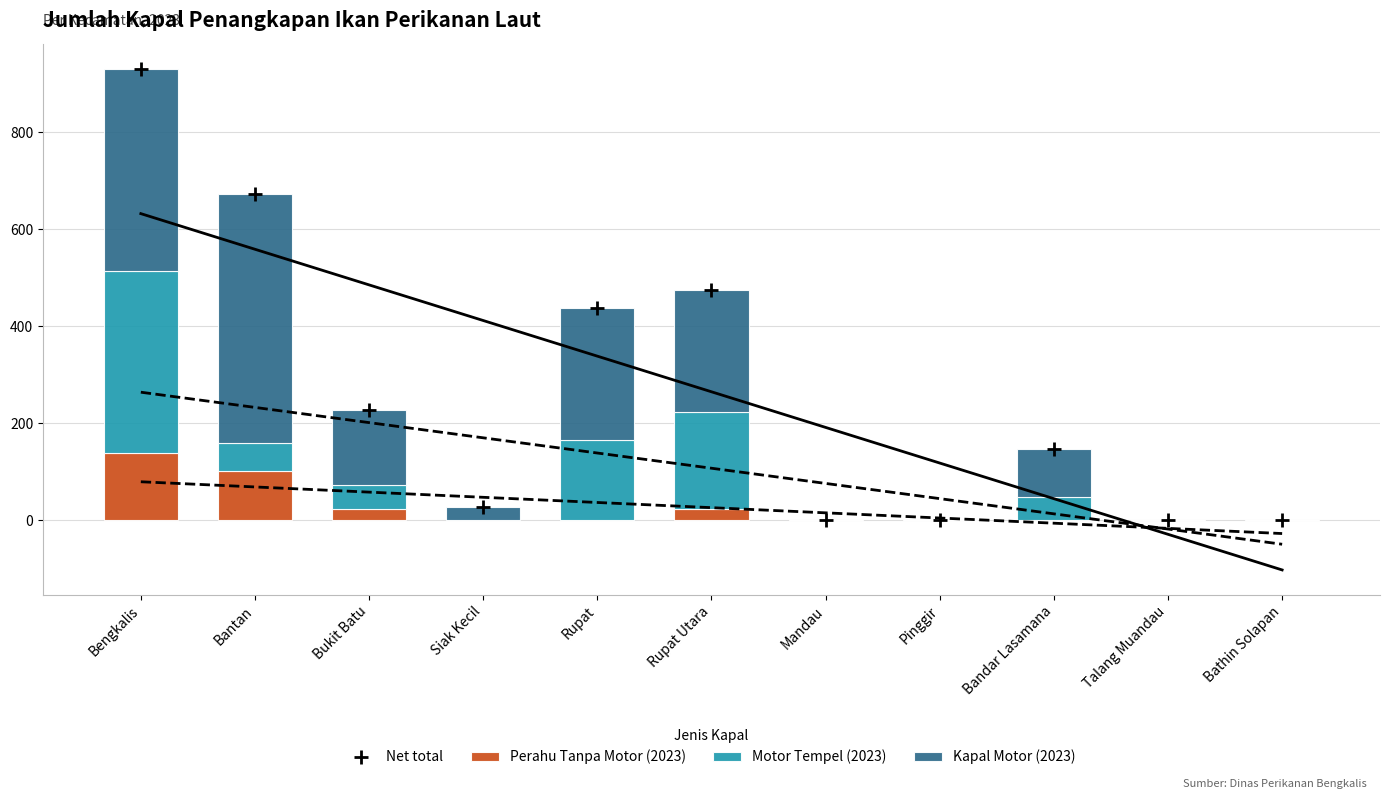

What are all the series names shown in the legend?

Net total, Perahu Tanpa Motor (2023), Motor Tempel (2023), Kapal Motor (2023)